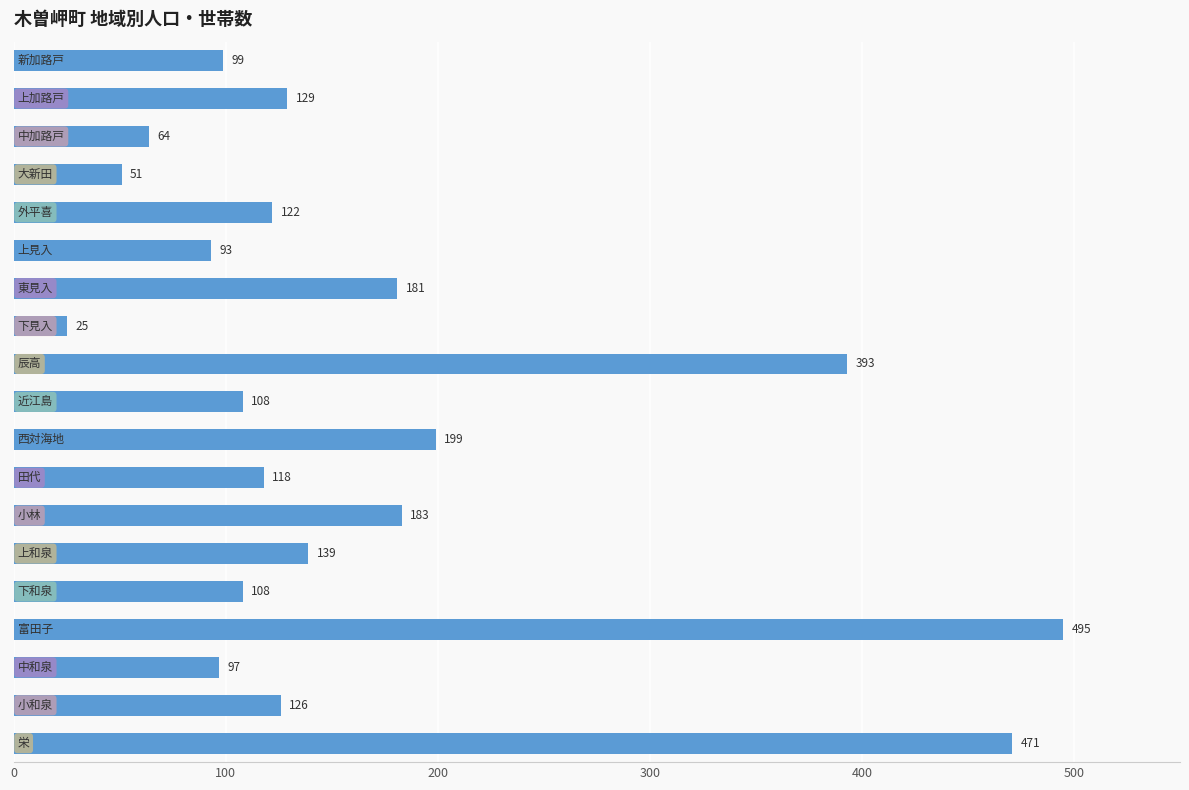

Does the chart contain stacked bars?

No